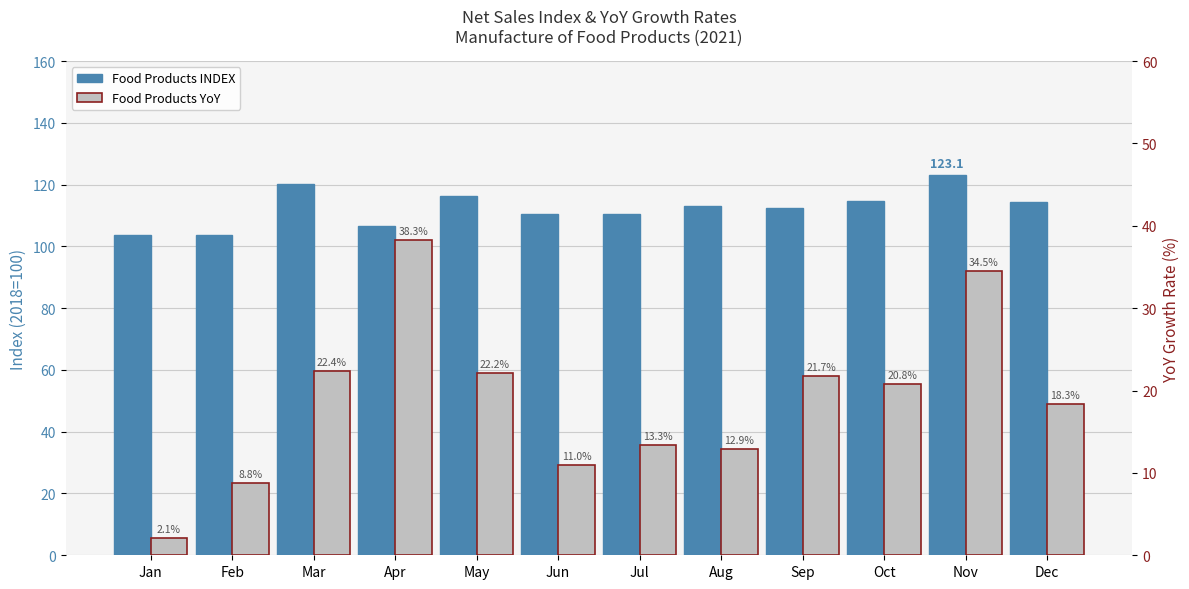

What is the average value of the Food Products INDEX series?

112.4